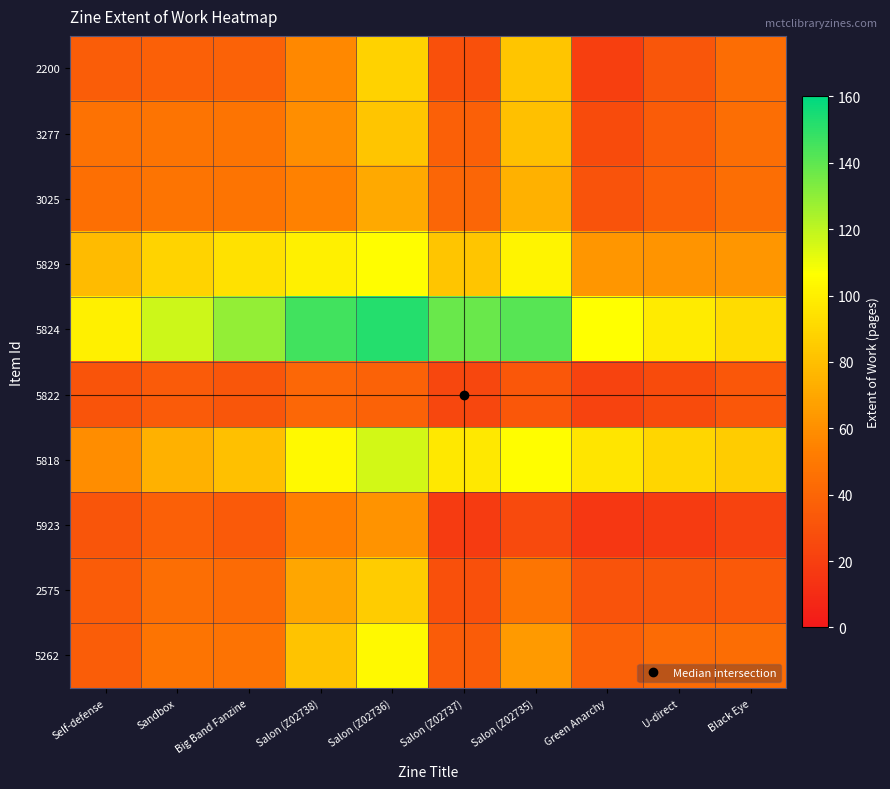

Which series has the largest total across all categories?

5824